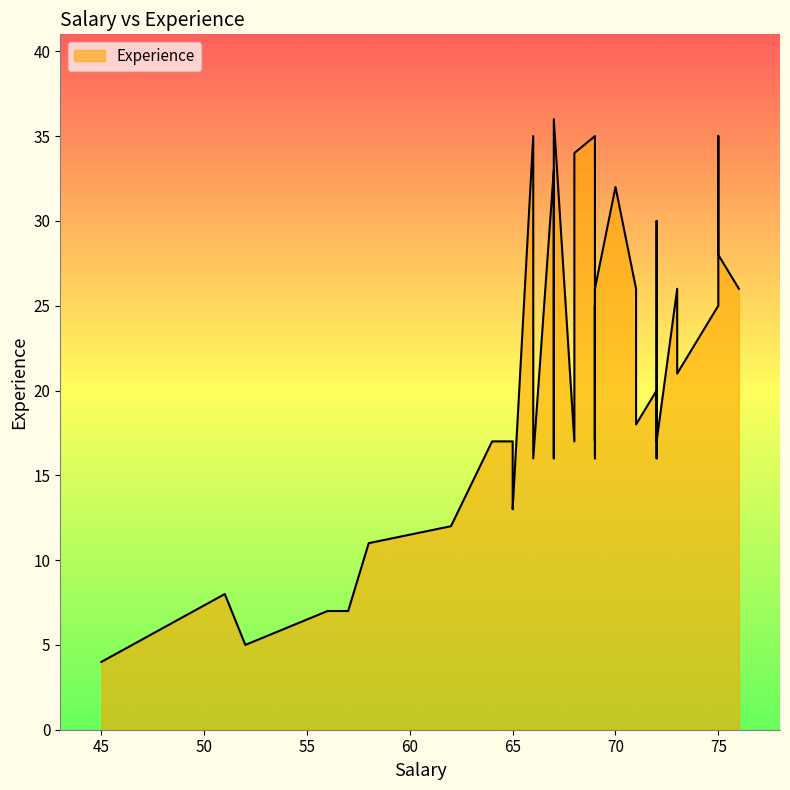

Read the value at 68.

17